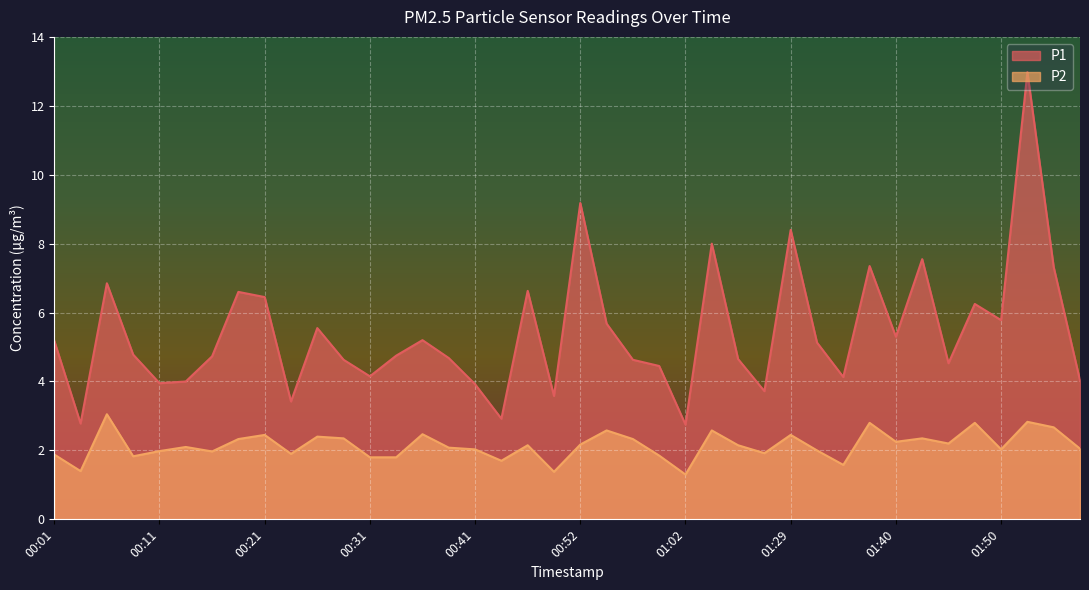

True or false: P2 and P1 intersect in this chart.

False